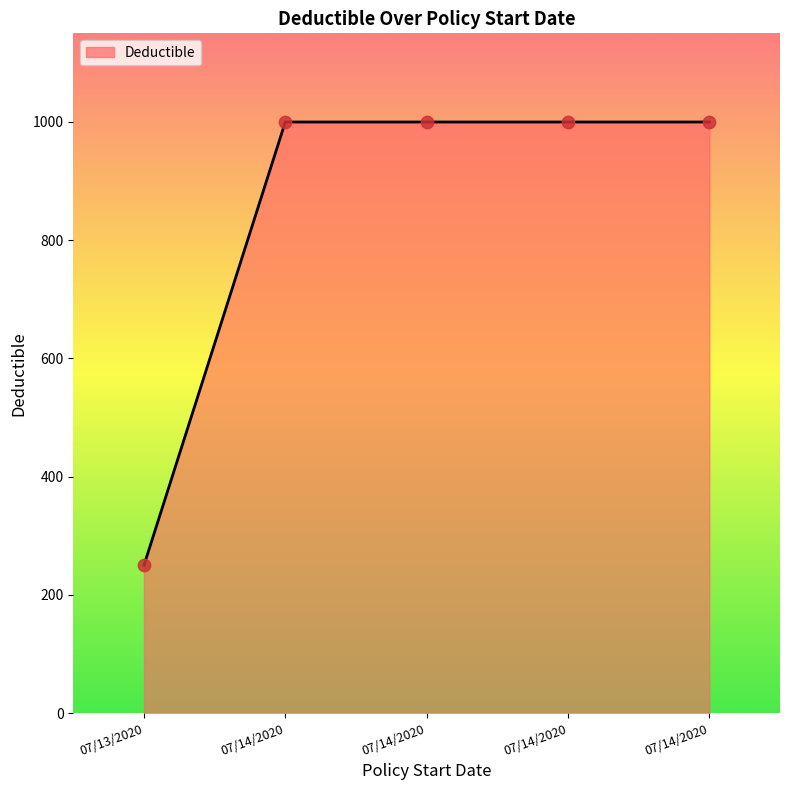

What is the change in value from 07/13/2020 to 07/14/2020?

+750